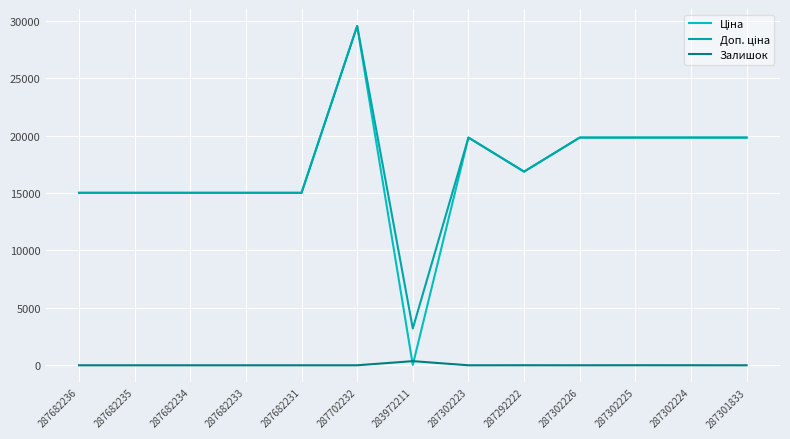

Does the chart display data point markers on the line(s)?

No